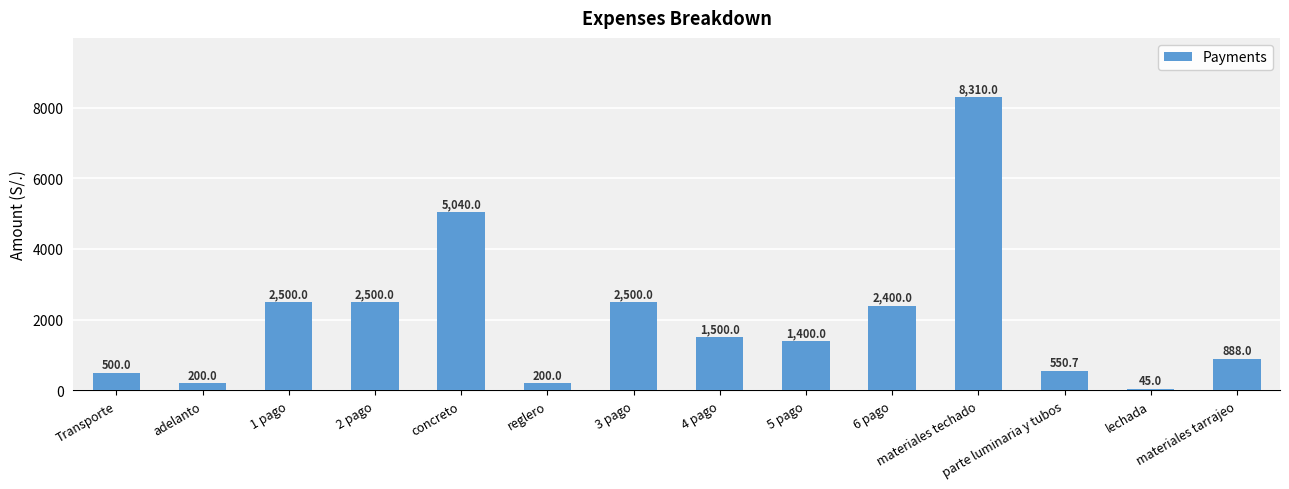

Which label corresponds to the largest value in the chart?

materiales techado